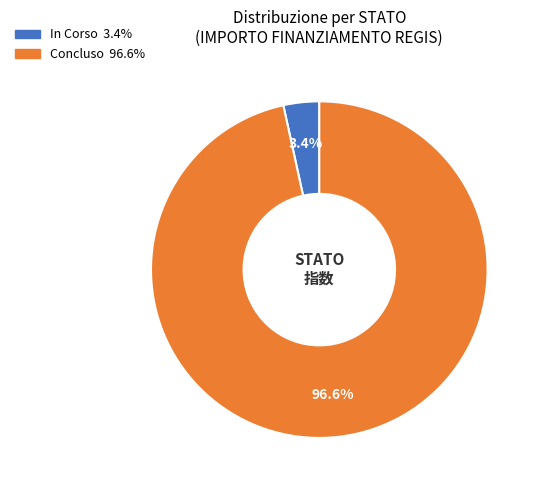

Is there a majority slice in this chart?

Yes